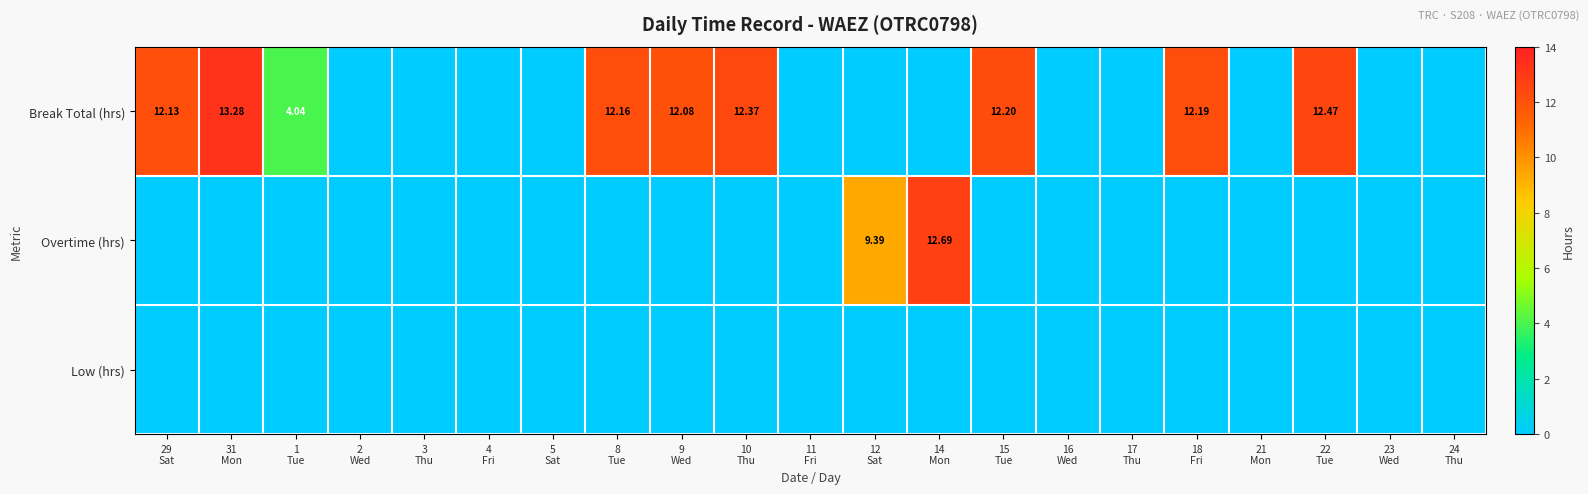

Which category has the highest value in the Low (hrs) series?

29 Sat